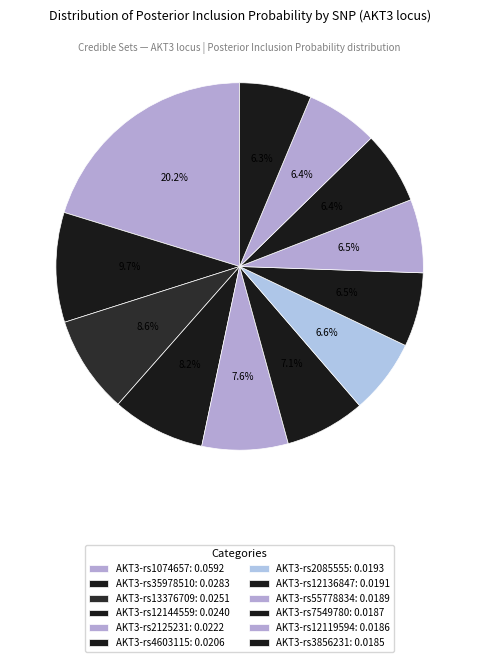

What is the total percentage of AKT3-rs3856231 and AKT3-rs1074657?

26.6%